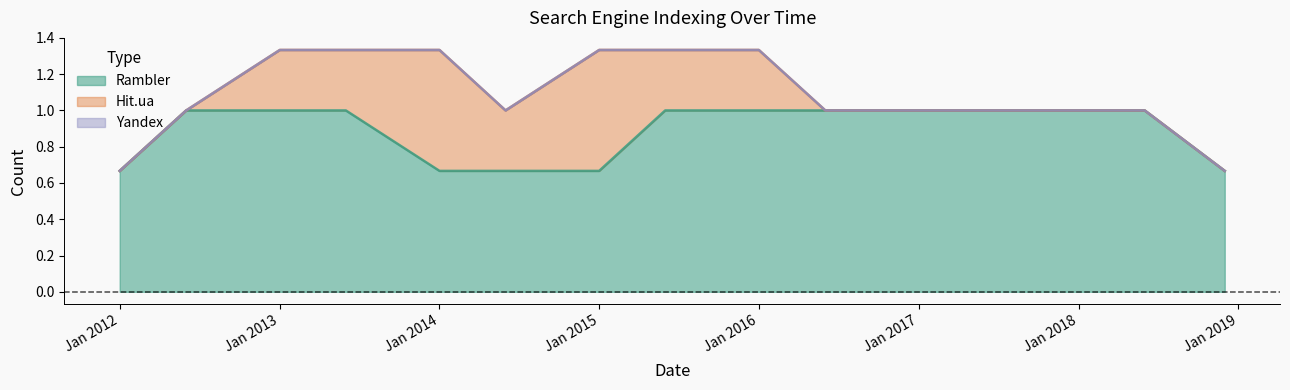

Does the chart have visible grid lines?

No